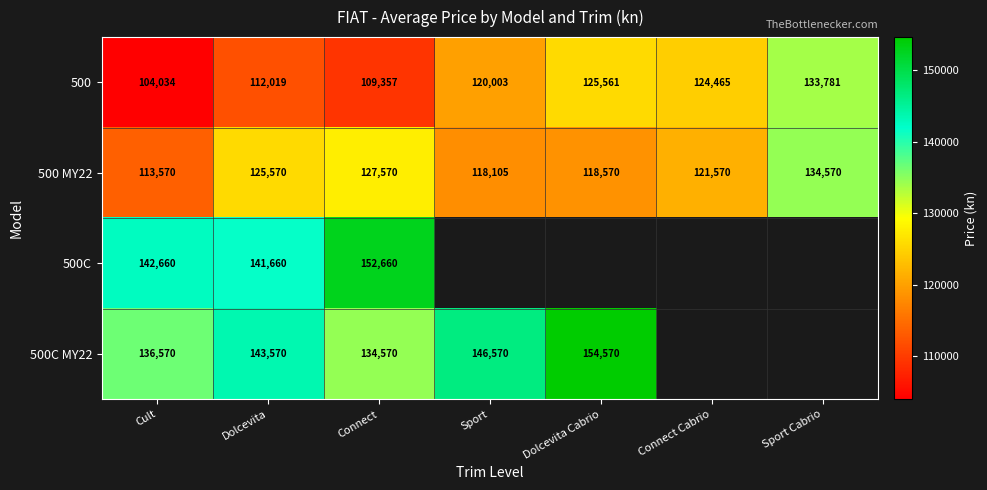

The value of 500 MY22 at Dolcevita Cabrio is 212982. True or false?

False